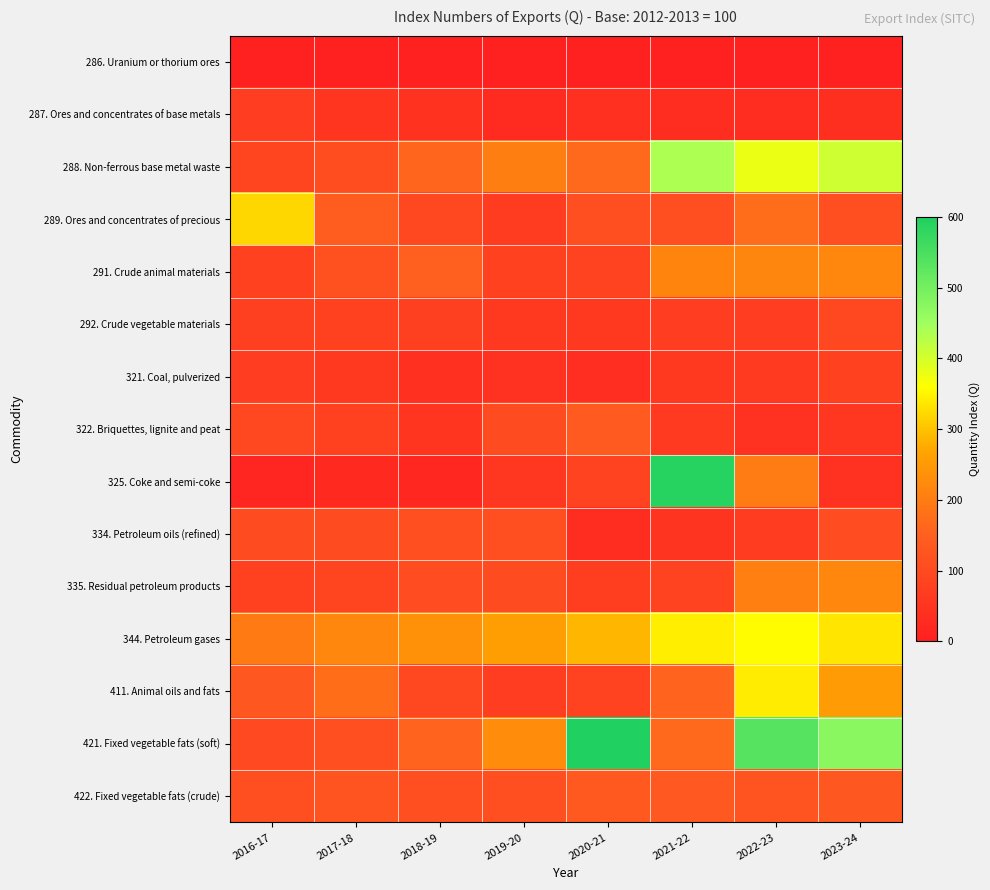

Which series has the largest total across all categories?

421. Fixed vegetable fats (soft)